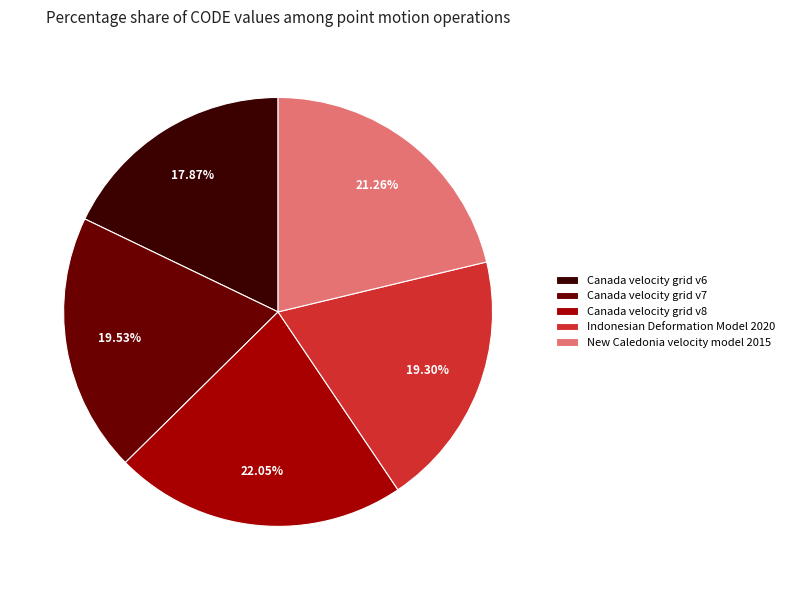

Is there any slice that represents more than half of the pie?

No